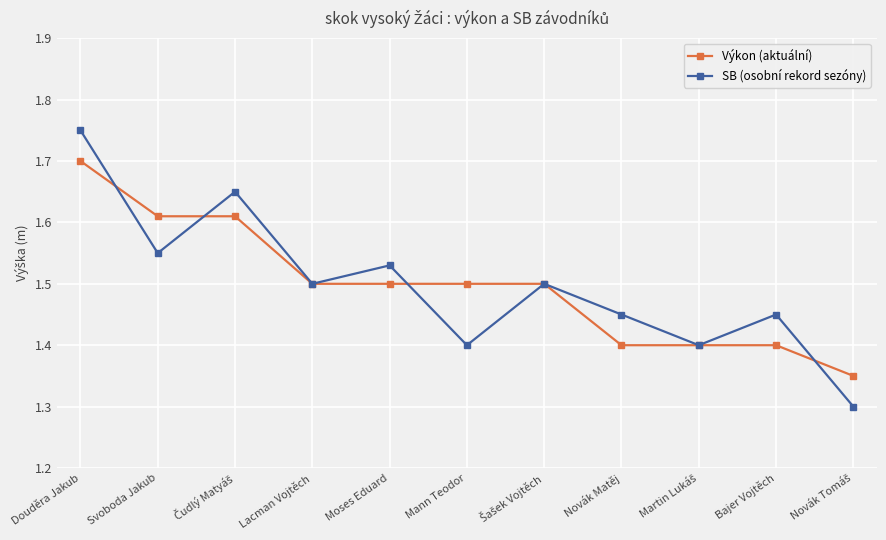

Is this an area chart (filled region under the line)?

No